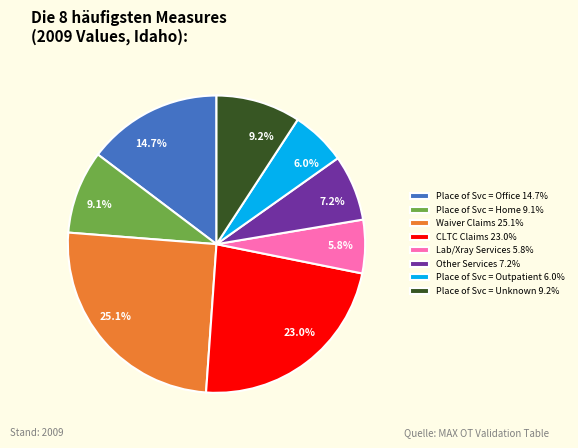

Is there any slice that represents more than half of the pie?

No